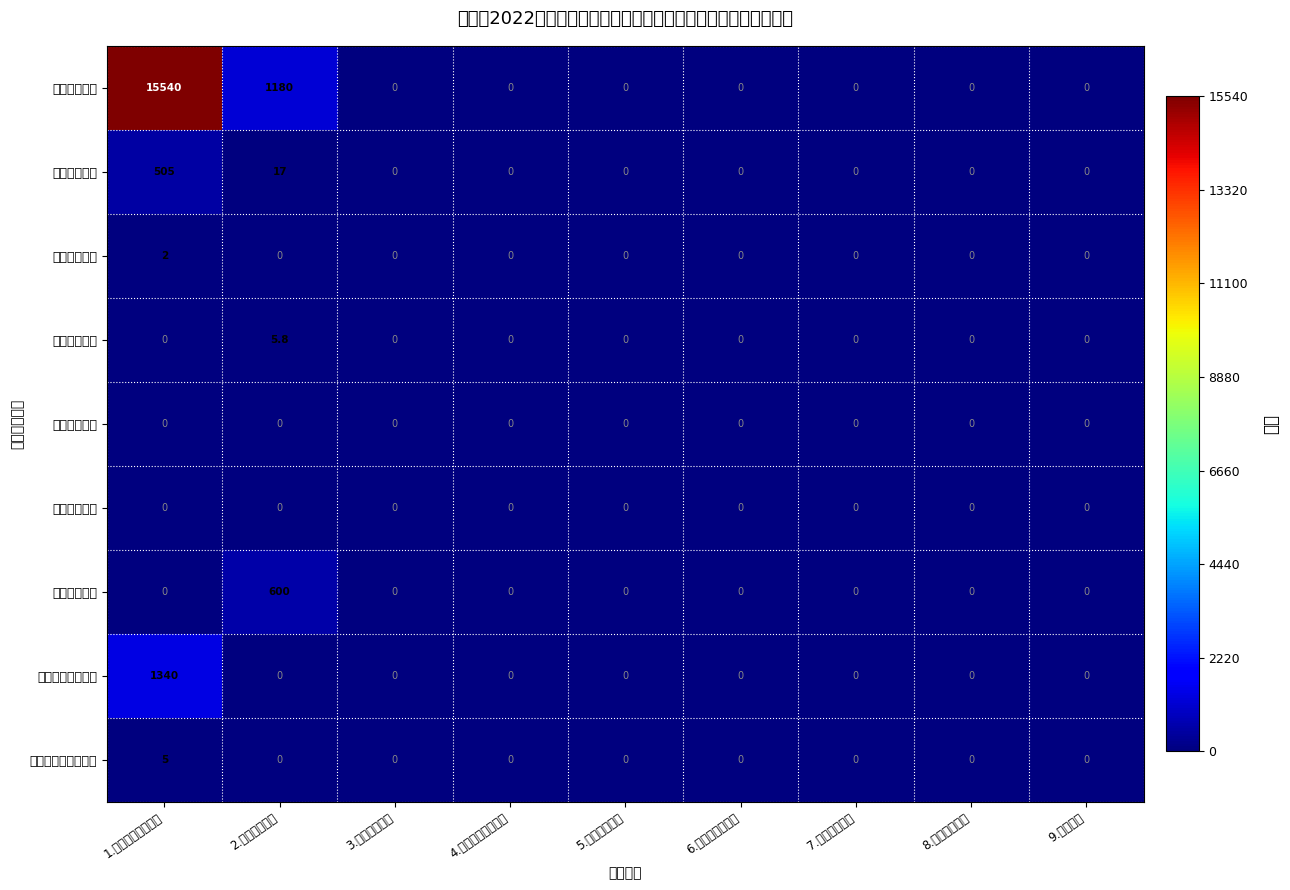

What is the difference between the maximum and minimum values in the 二、就业扶贫 series?

505.0